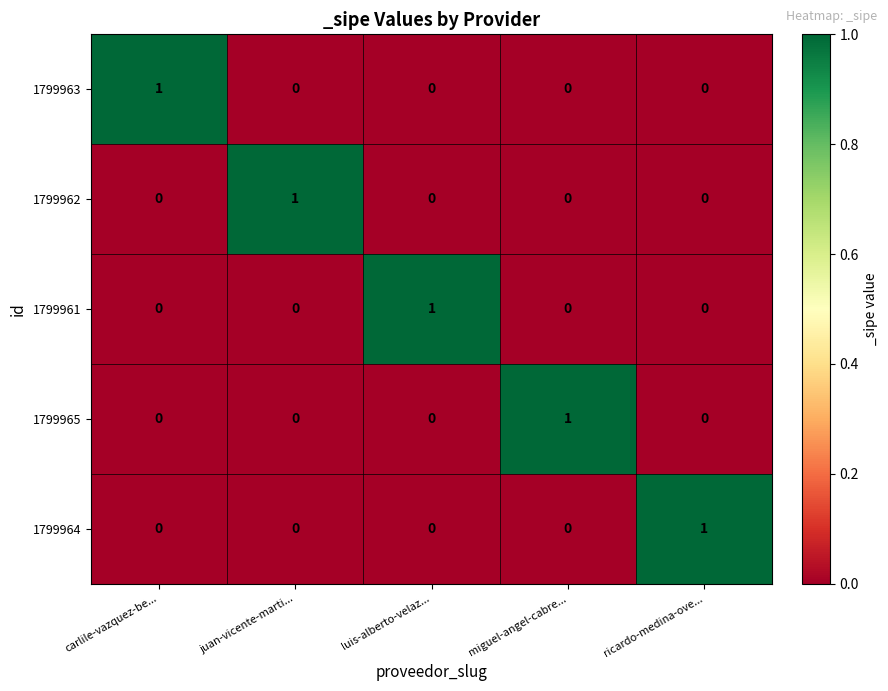

Reading right to left, what are all the values shown in this chart?

1799963: 0	0	0	0	1
1799962: 0	0	0	1	0
1799961: 0	0	1	0	0
1799965: 0	1	0	0	0
1799964: 1	0	0	0	0